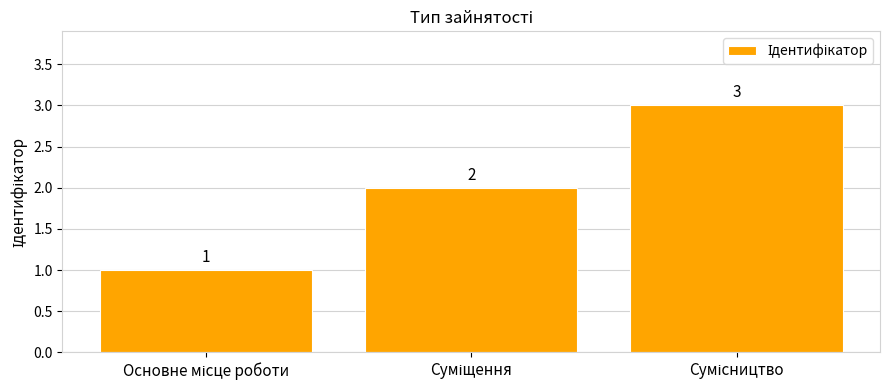

Count the values in the range 1 to 3.

3